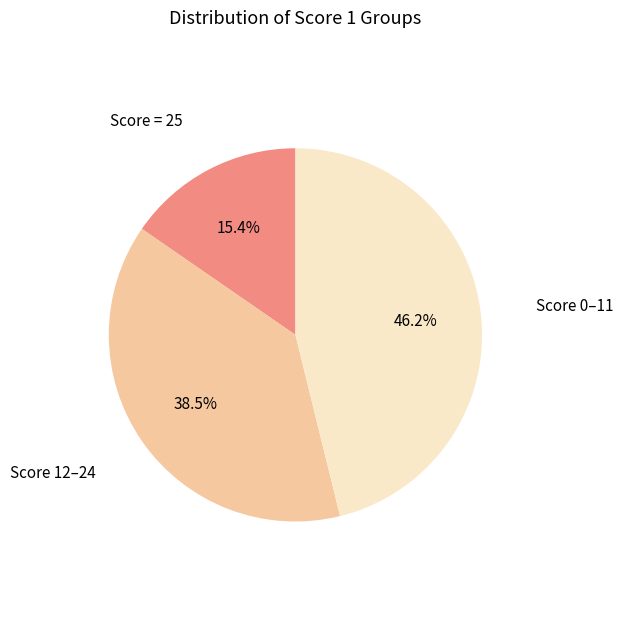

Is there any slice that represents more than half of the pie?

No